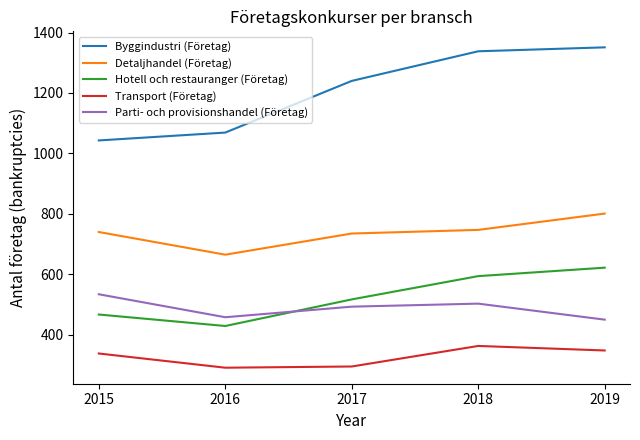

What value does the Parti- och provisionshandel (Företag) series have at 2016?

458